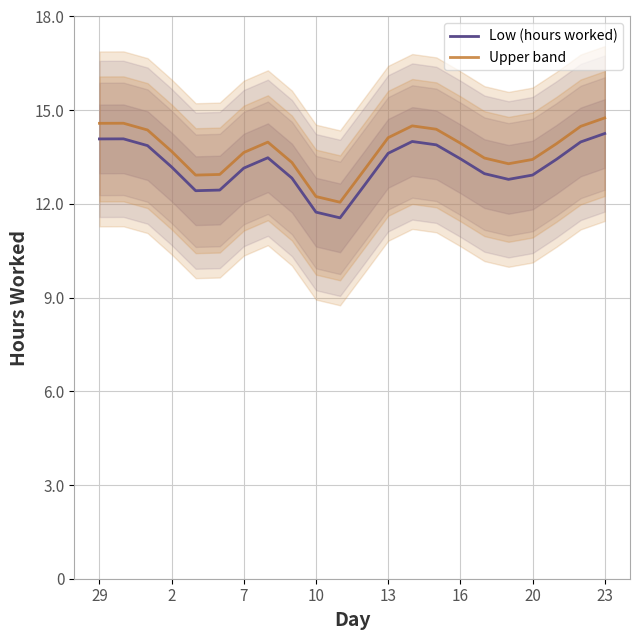

What are all the series names shown in the legend?

Low (hours worked), Upper band